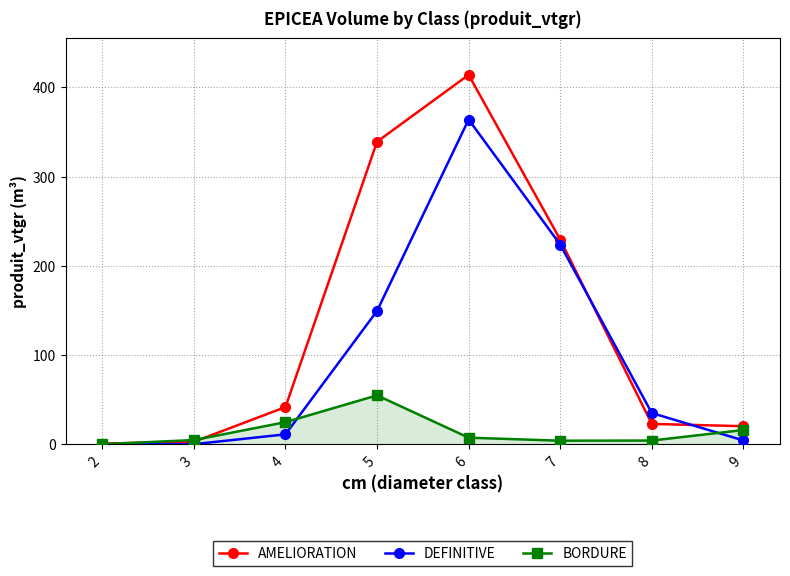

Where is the first local maximum for DEFINITIVE?

6